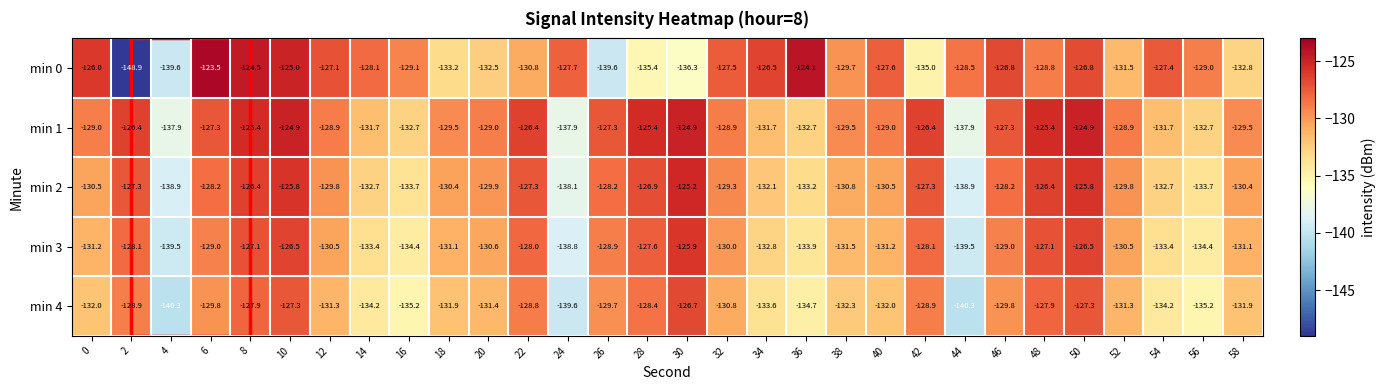

How many series are shown in this chart?

5